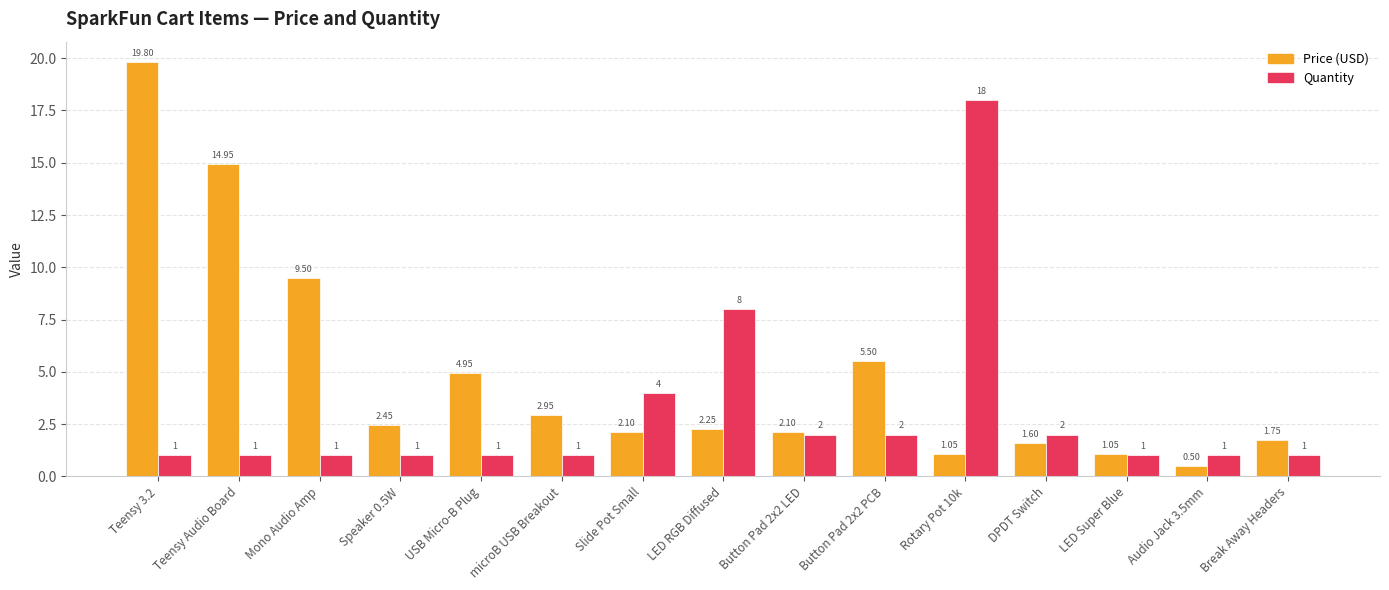

Which series has the widest spread of values?

Price (USD)